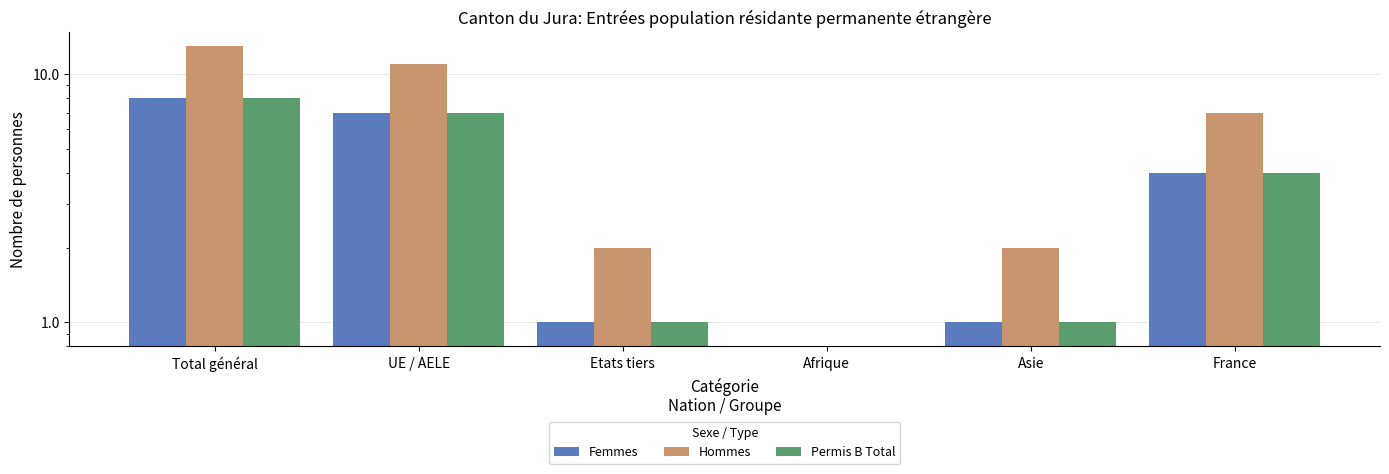

What is the label of the 5th bar from the left?

Asie